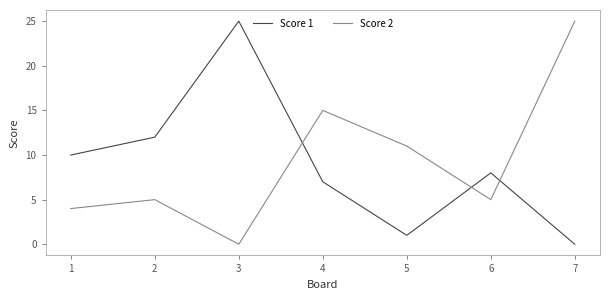

What are all the series names shown in the legend?

Score 1, Score 2